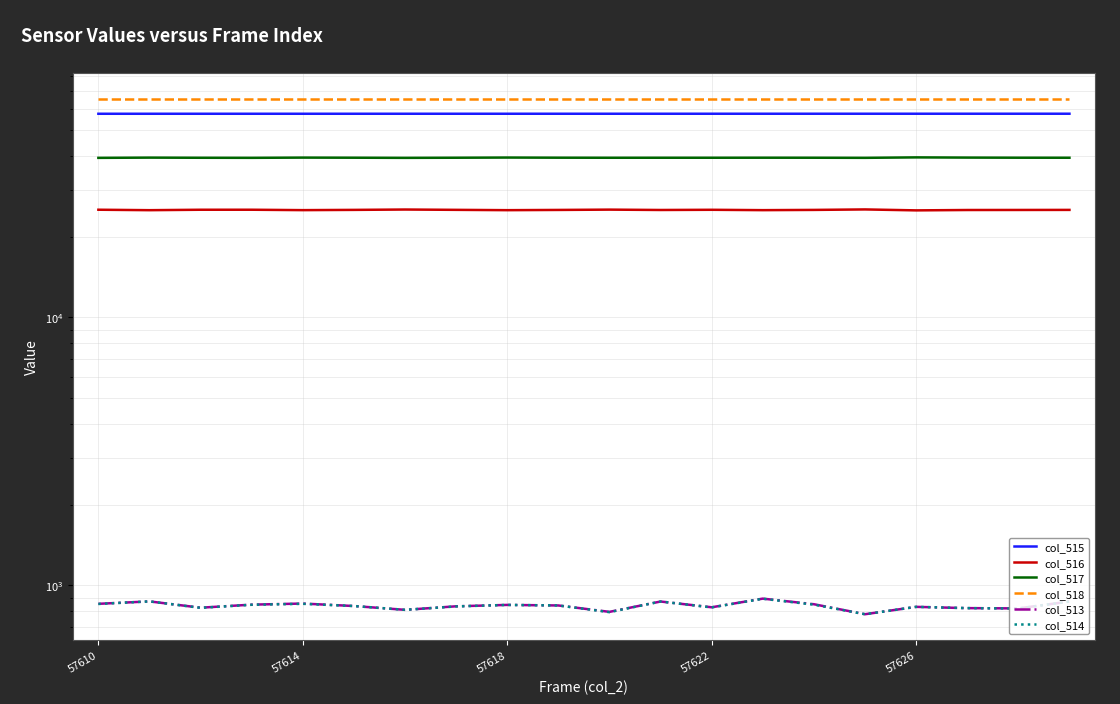

Does the chart display data point markers on the line(s)?

No